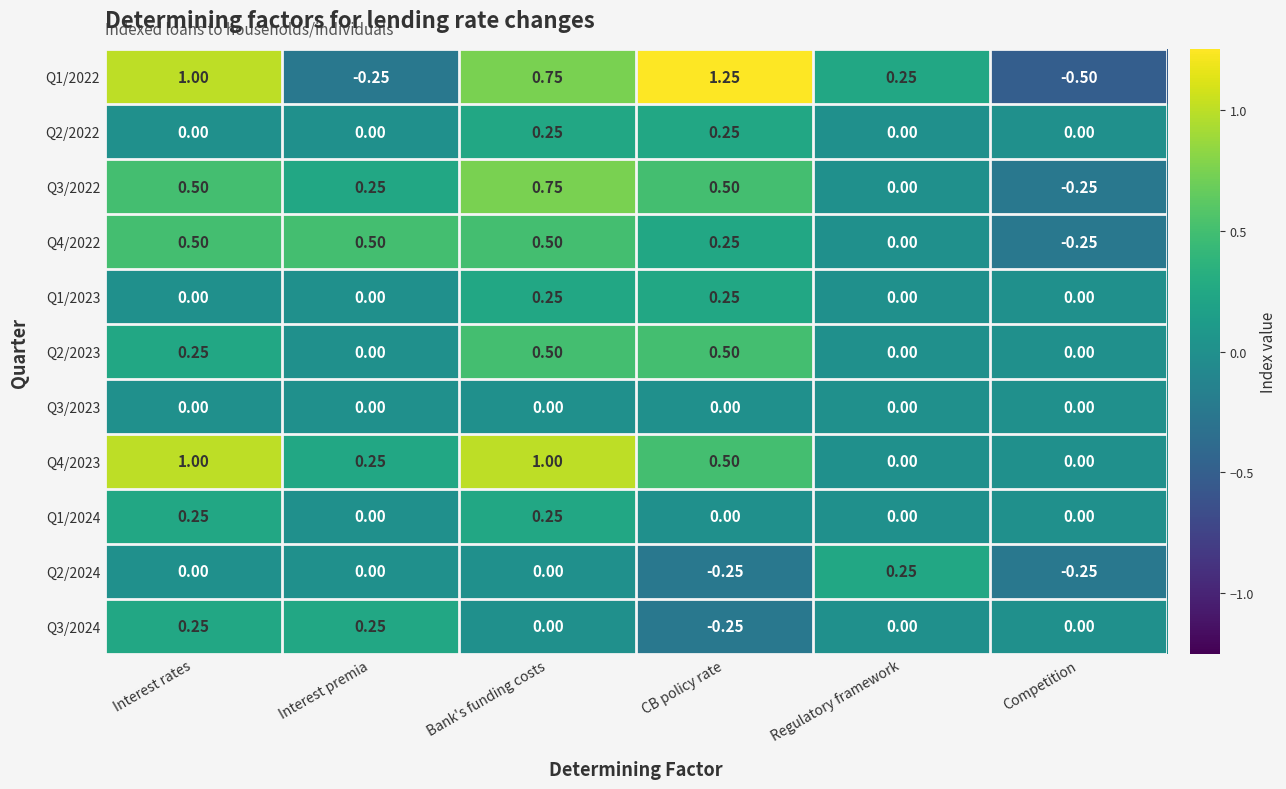

Which label corresponds to the largest value in the chart?

CB policy rate